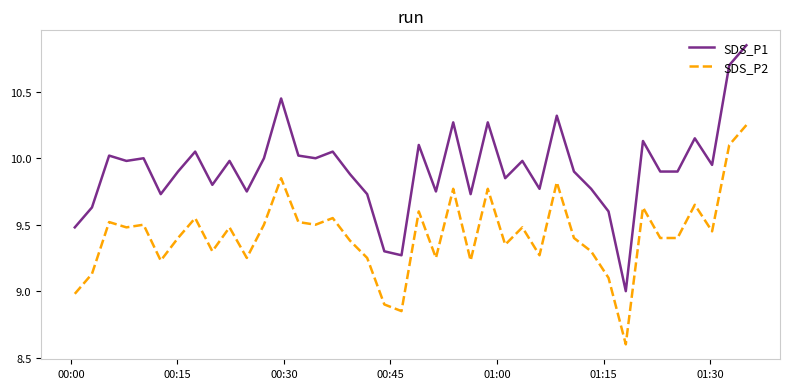

List the series in order of their peak value, lowest first.

SDS_P2, SDS_P1